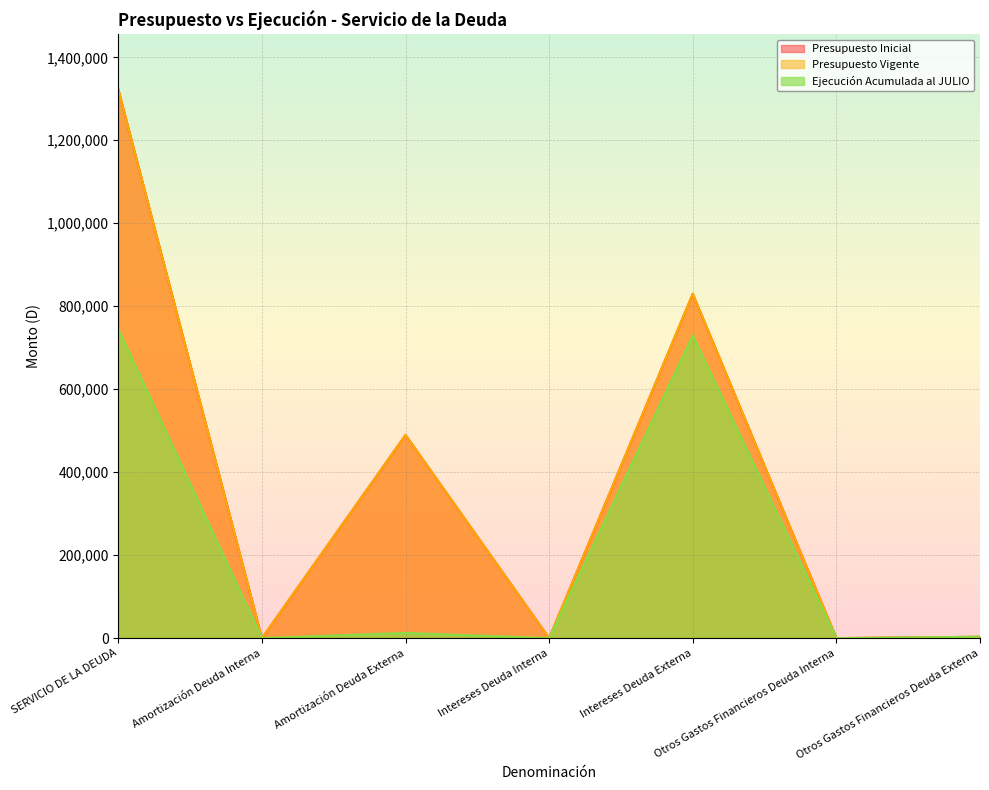

What is the label of the 6th point from the right?

Amortización Deuda Interna